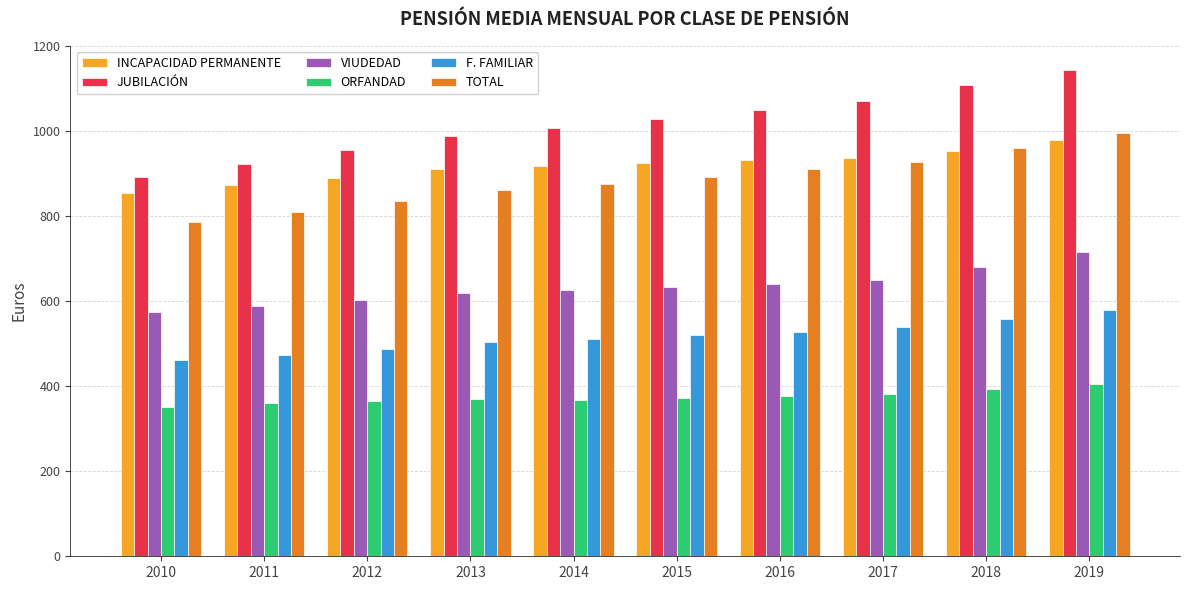

What is the sum of all F. FAMILIAR values?

5164.1